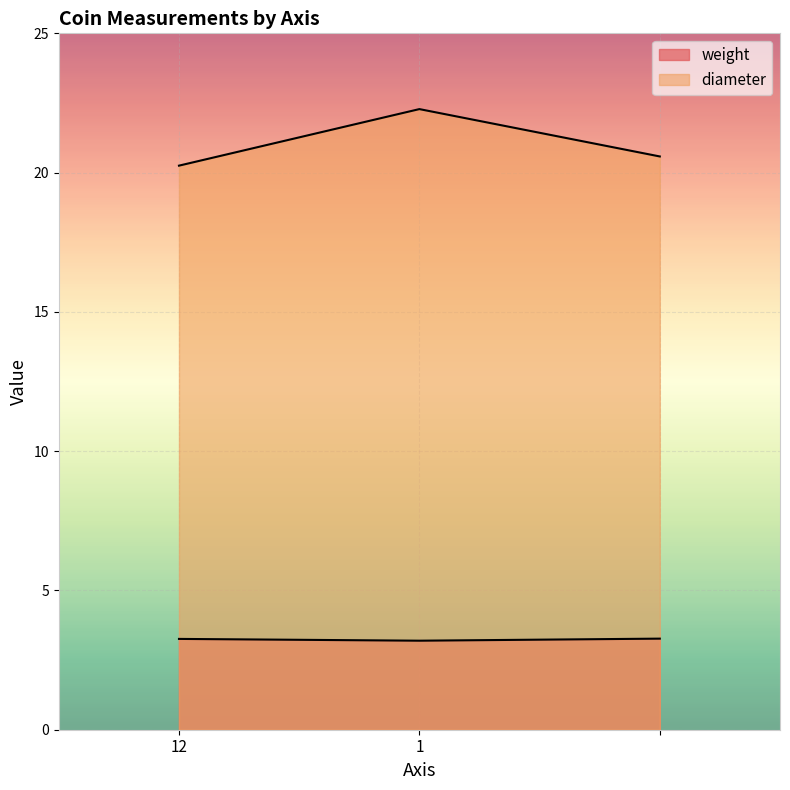

Which series changed the most between 1 and ?

diameter